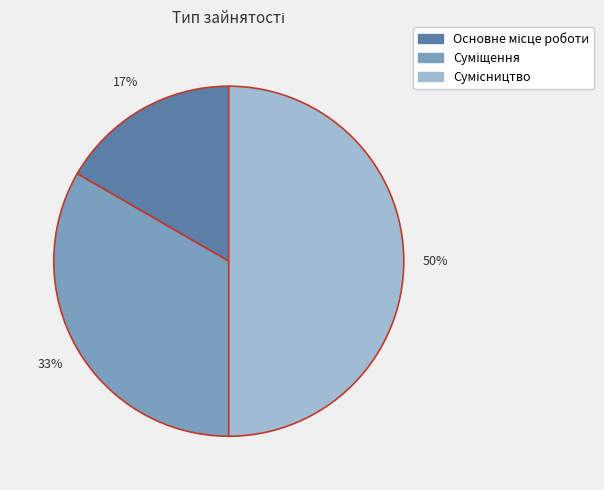

To the nearest percent, what is the average slice percentage?

33%